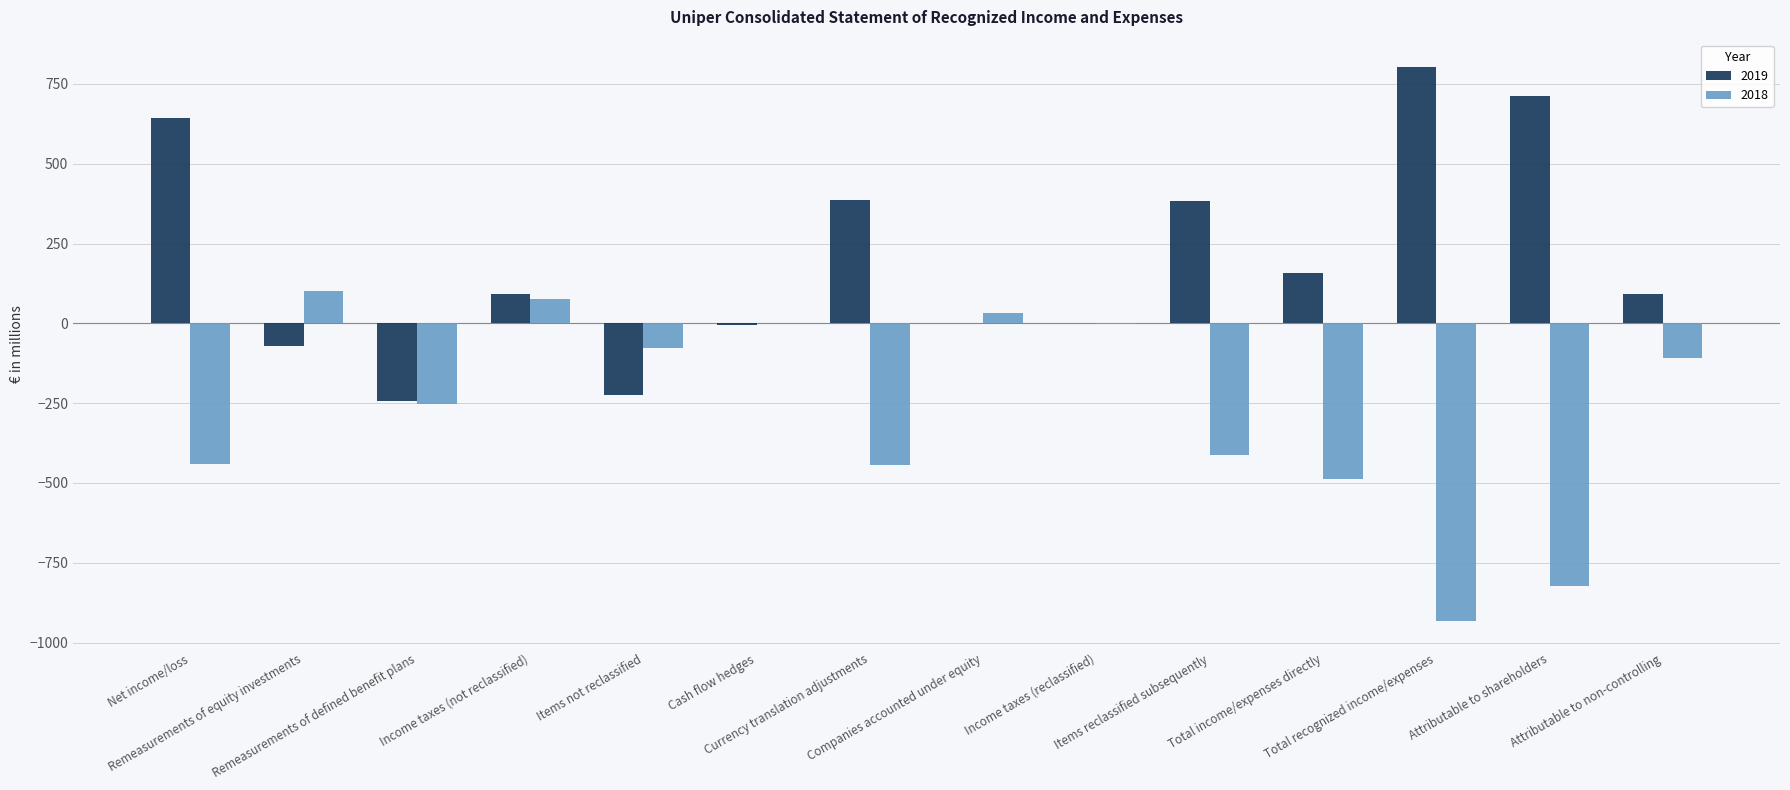

Are the bars grouped side by side (vs. stacked)?

Yes